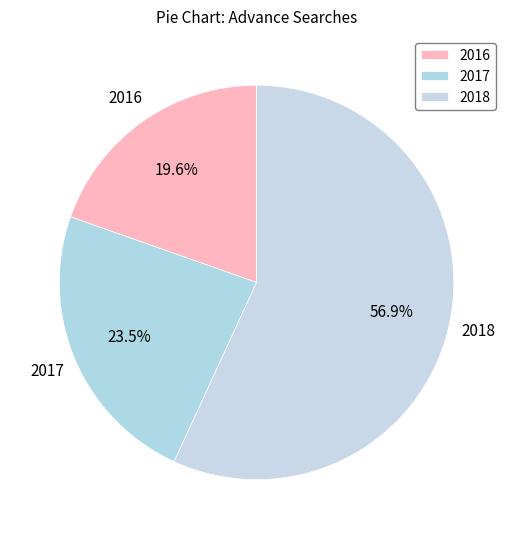

Between 2018 and 2016, which is larger?

2018